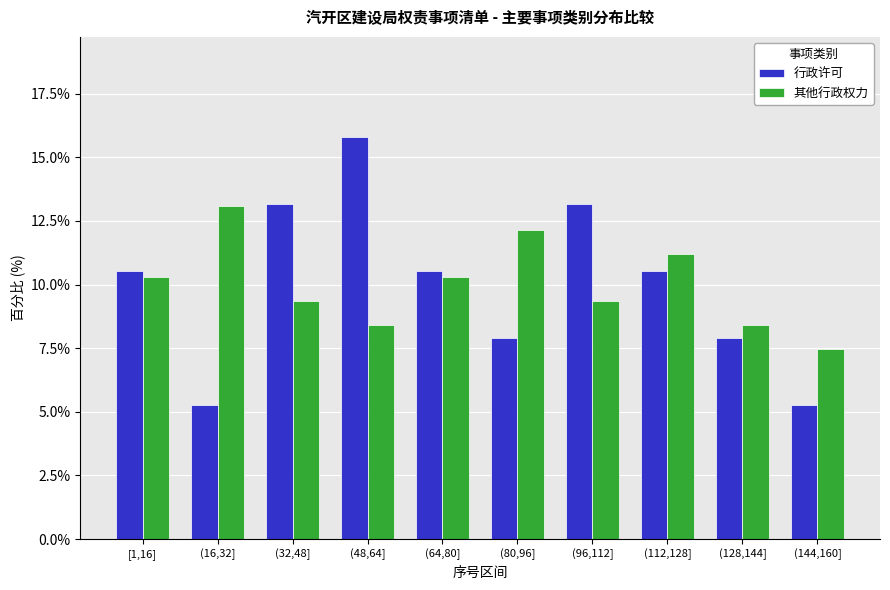

Reading left to right, transcribe all the data shown in this chart.

行政许可: [1,16]=10.5	(16,32]=5.3	(32,48]=13.2	(48,64]=15.8	(64,80]=10.5	(80,96]=7.9	(96,112]=13.2	(112,128]=10.5	(128,144]=7.9	(144,160]=5.3
其他行政权力: [1,16]=10.3	(16,32]=13.1	(32,48]=9.3	(48,64]=8.4	(64,80]=10.3	(80,96]=12.1	(96,112]=9.3	(112,128]=11.2	(128,144]=8.4	(144,160]=7.5